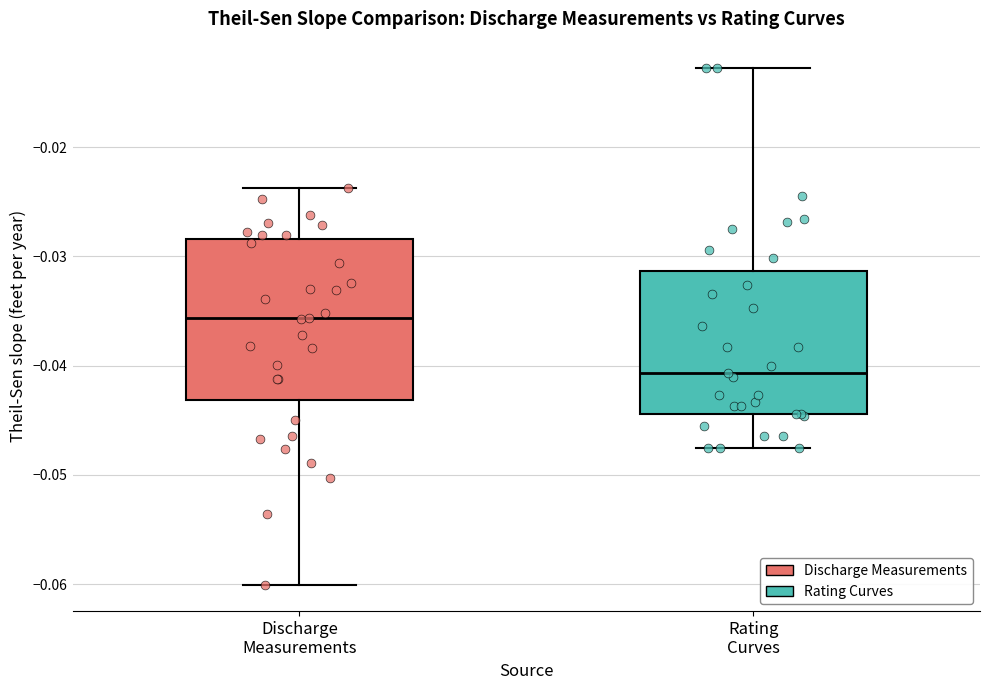

Reading left to right, read every box against the y-axis: the position of its median line, the range the box covers, and the ends of its whiskers. The values are not printed on the chart, so give them approximately, as read against the axis.

Discharge Measurements: median -0.036, box -0.043 to -0.028, whiskers -0.060 to -0.024
Rating Curves: median -0.041, box -0.044 to -0.031, whiskers -0.047 to -0.013